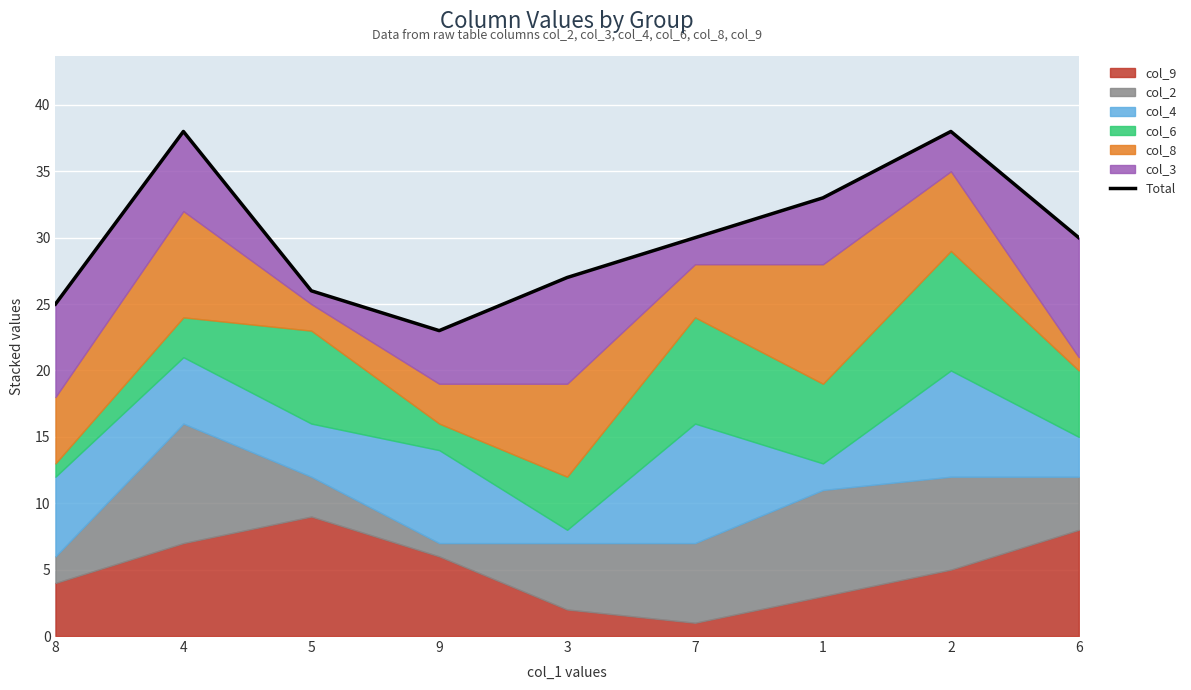

Reading right to left, transcribe all the data shown in this chart.

30	38	33	30	27	23	26	38	25